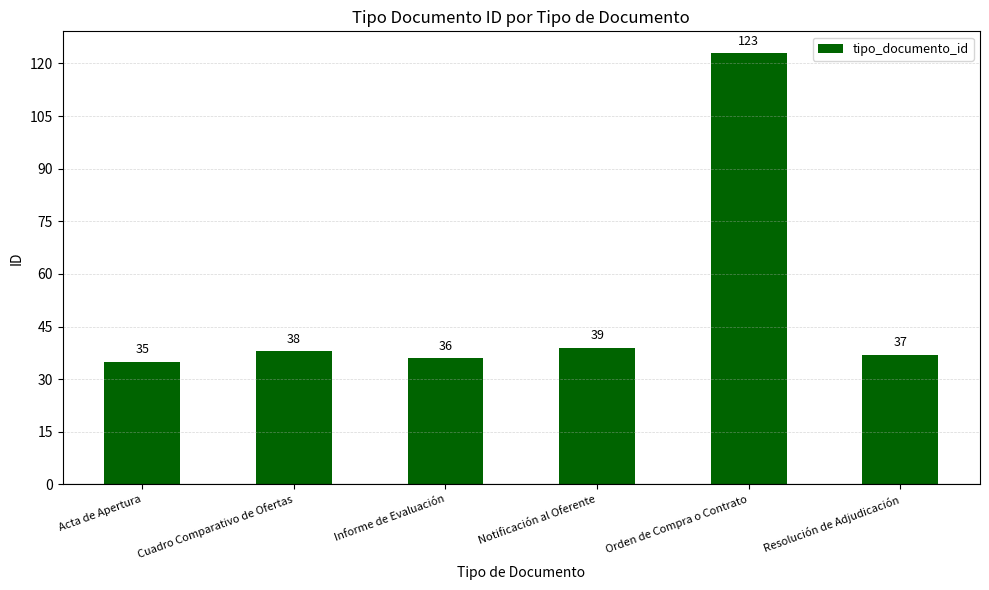

What is the change in value from Cuadro Comparativo de Ofertas to Informe de Evaluación?

-2